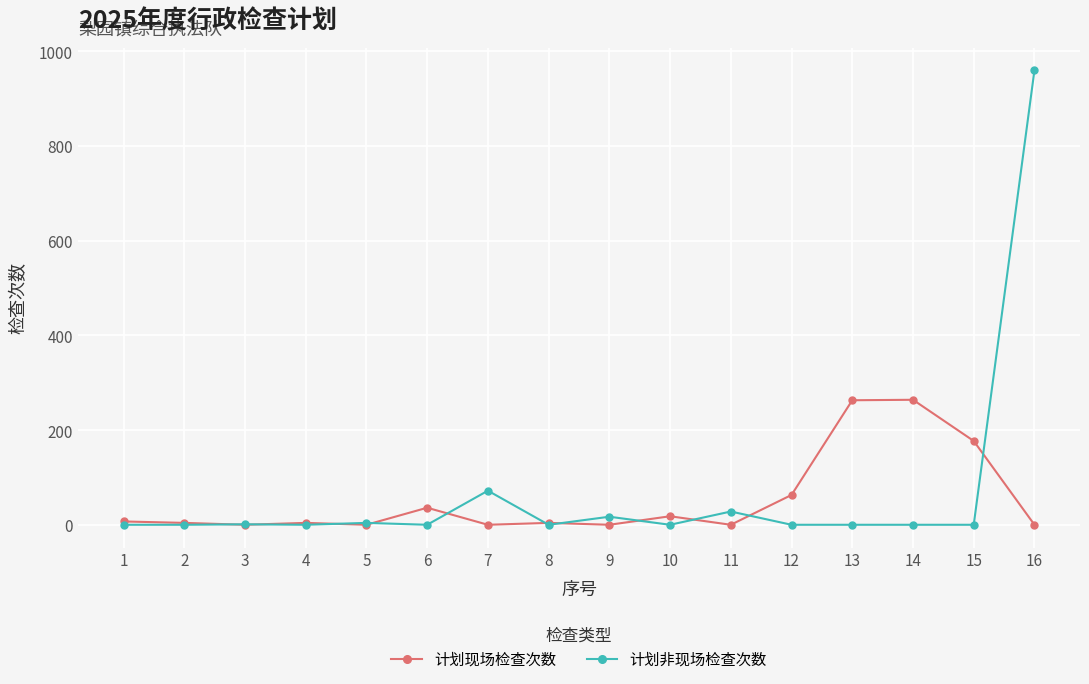

Where is 计划现场检查次数 nearest to the value 132?

15